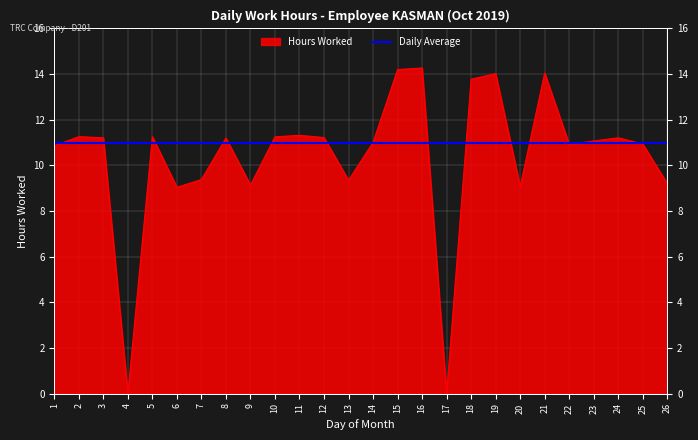

How many values exceed 11?

15